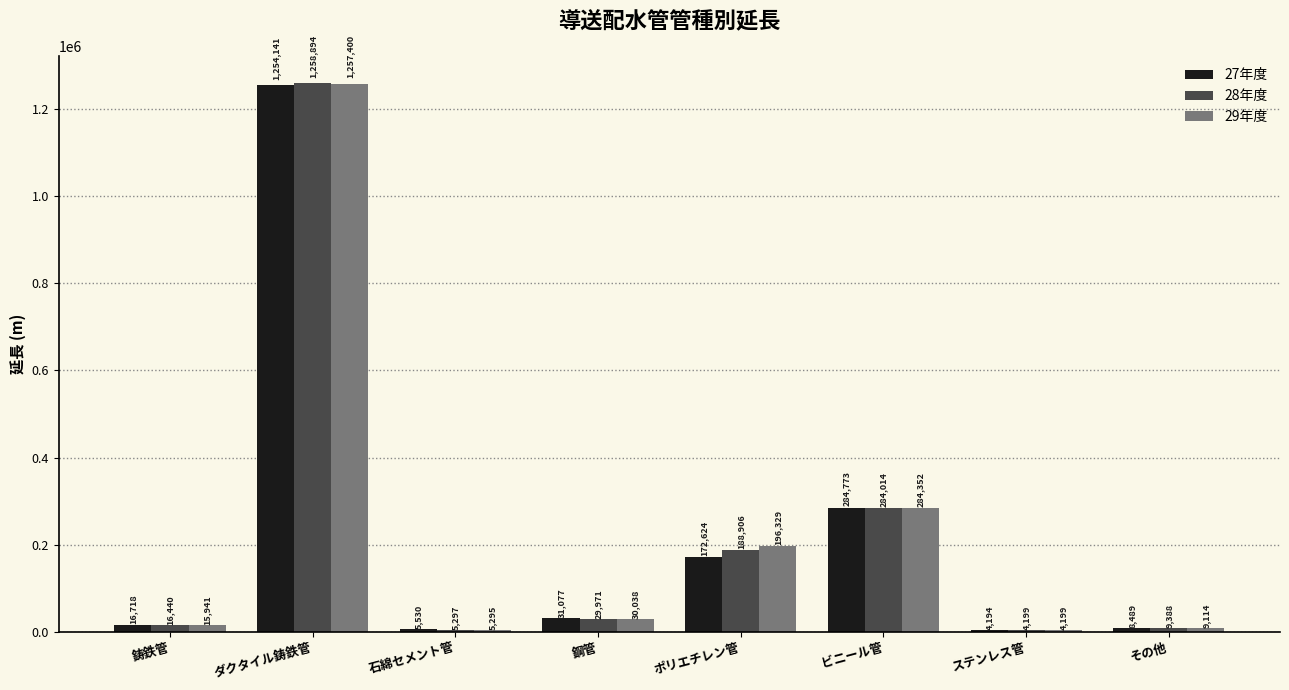

Which series changed the most between 鋼管 and ステンレス管?

27年度